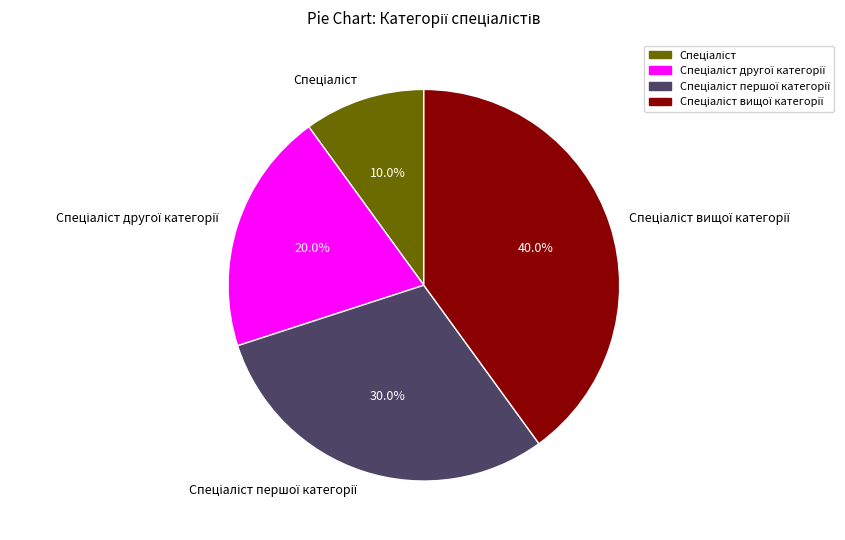

Does any single category account for the majority?

No